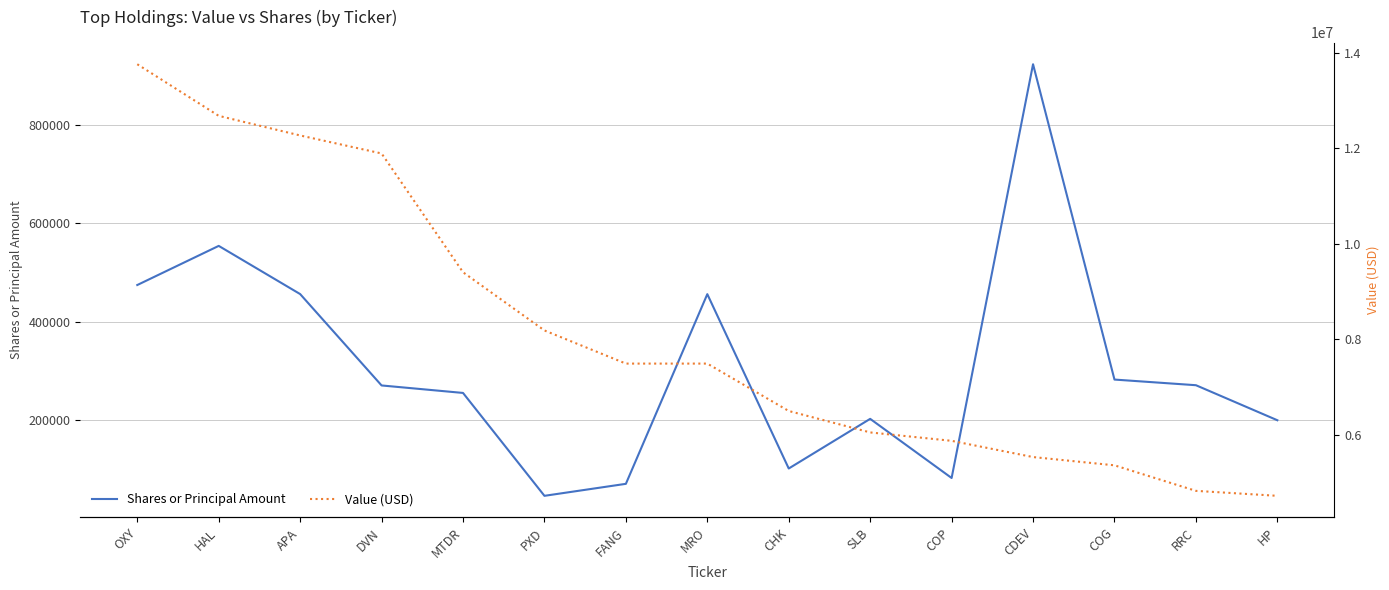

Which has a higher value, HAL or CHK?

HAL